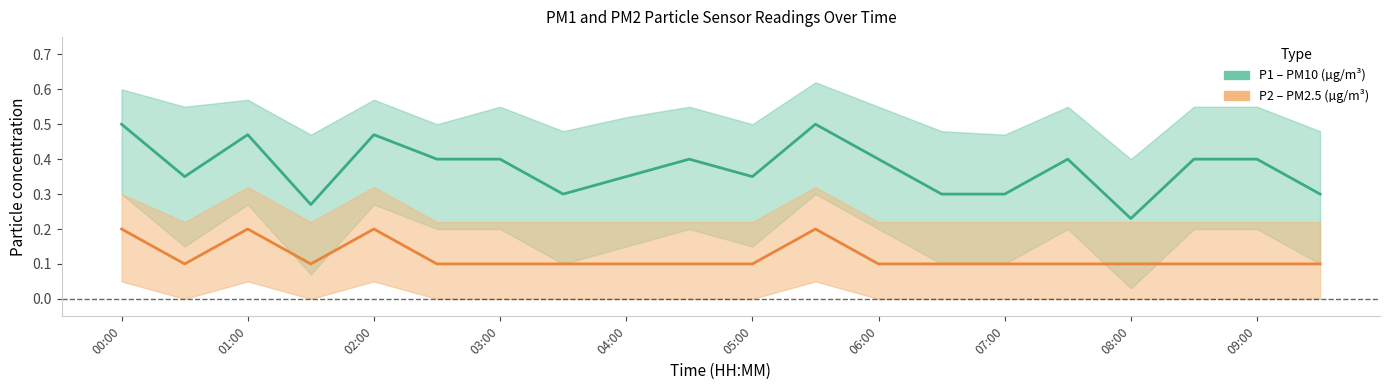

What is the value of the P2 center point at the 15th from the left?

0.1